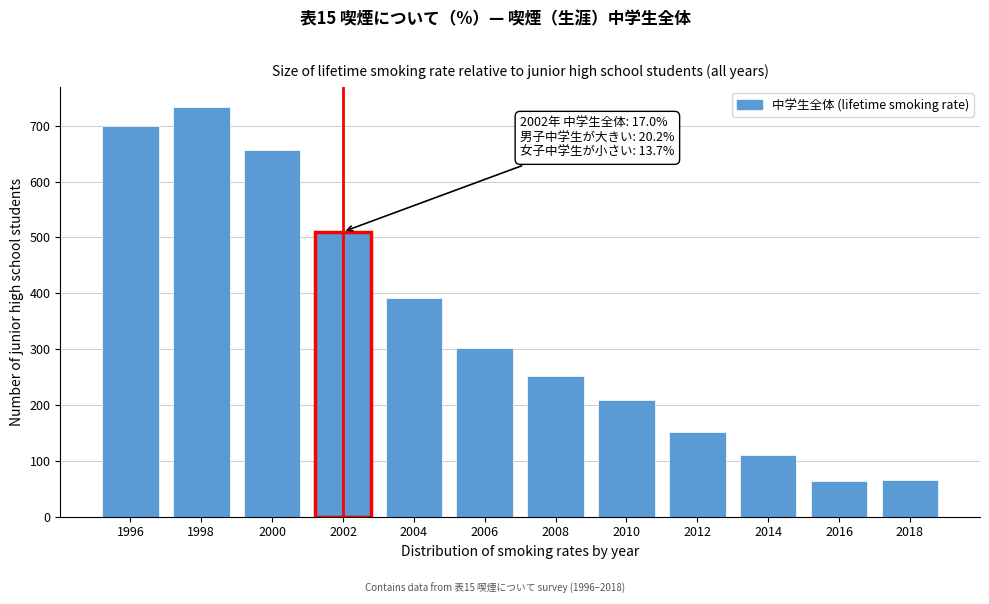

What is the value of the 4th bar from the left?

510